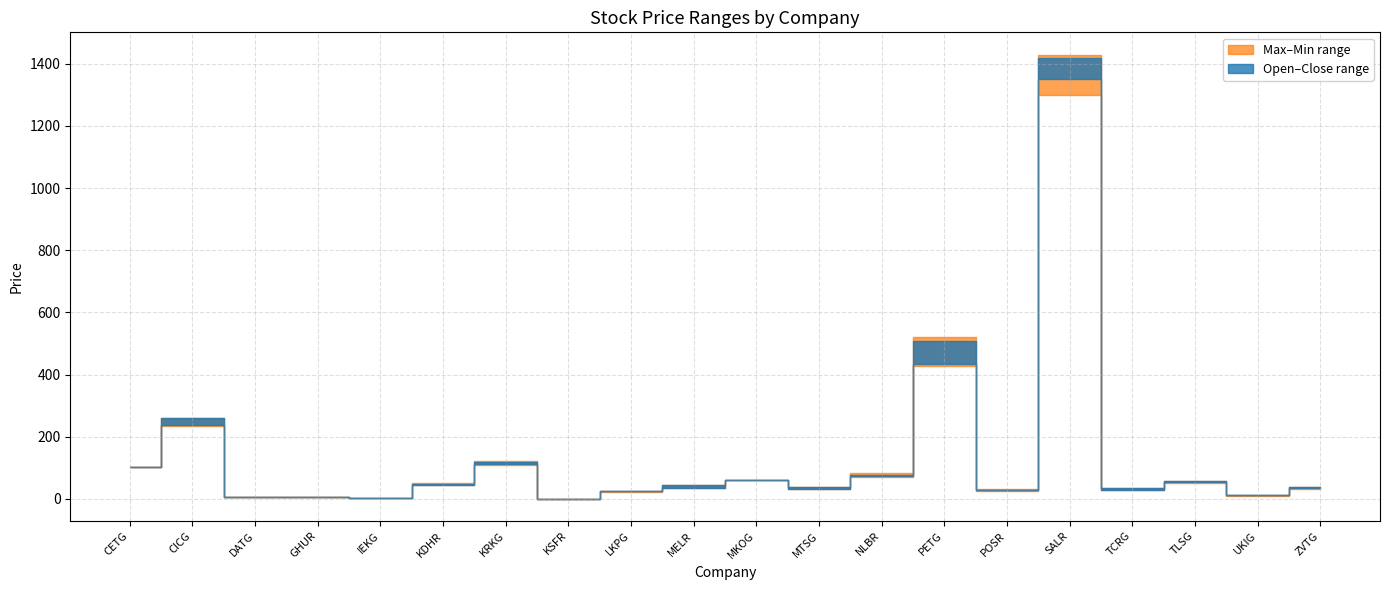

What position from the right is CETG?

20